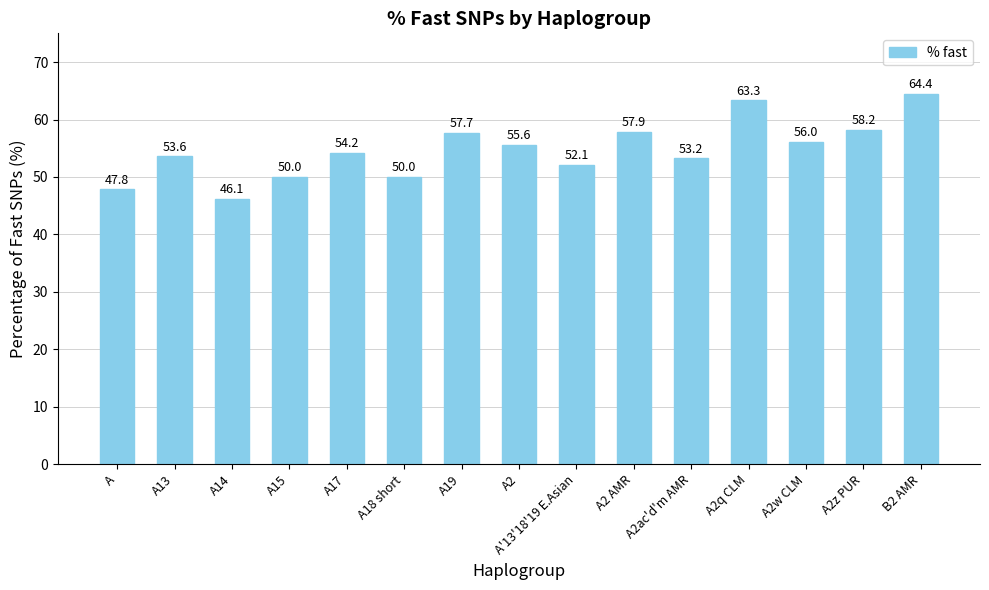

What is the difference between the values at A2 and A18 short?

5.6